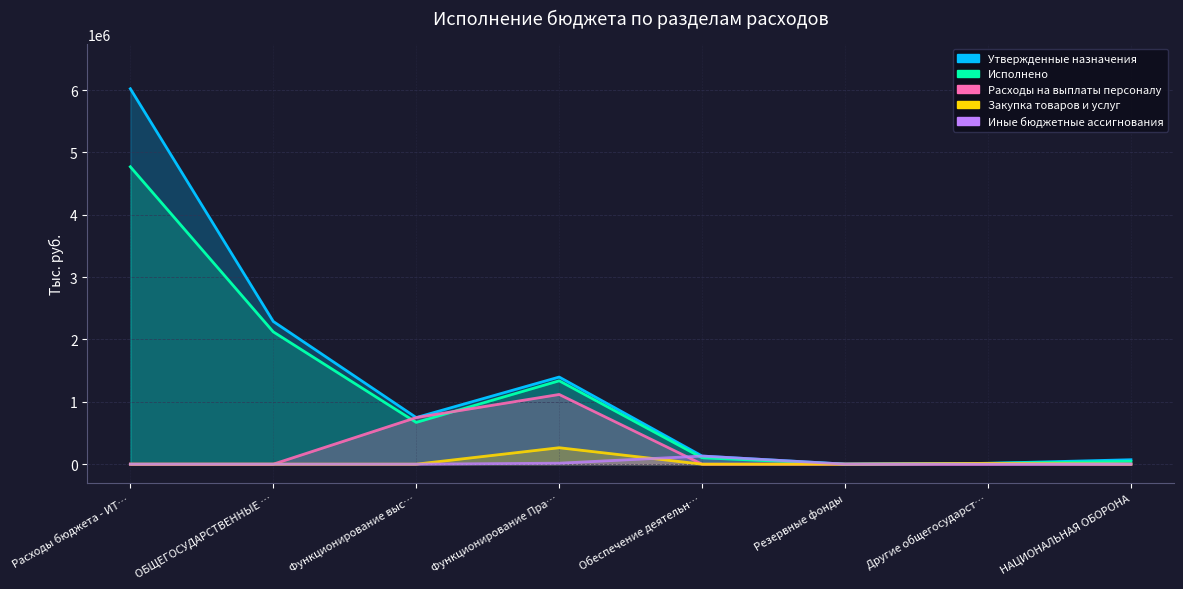

How many Расходы на выплаты персоналу values are between 0 and 747309?

7